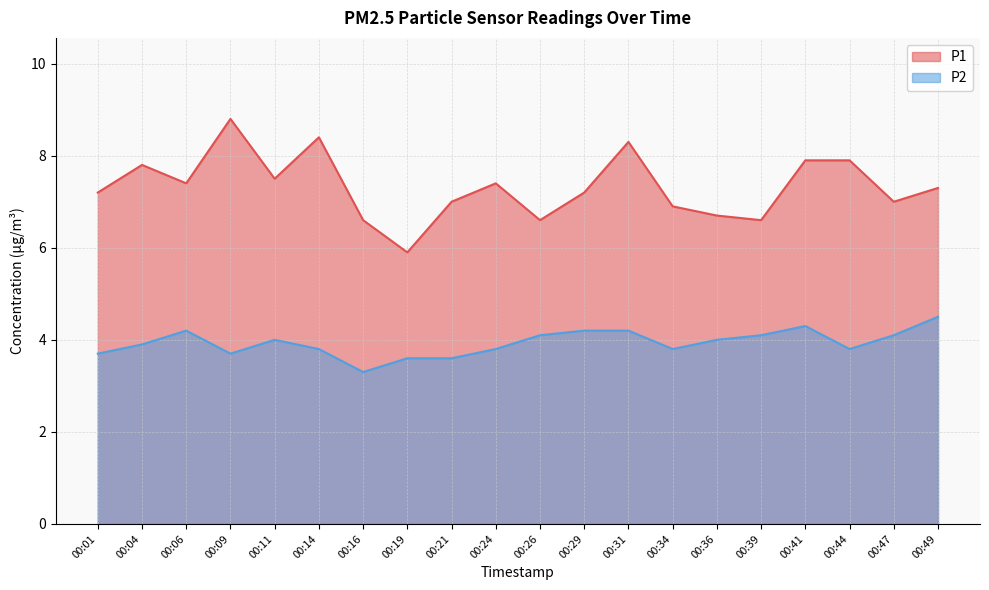

True or false: P2 has more than 0 points higher than both neighbors.

True